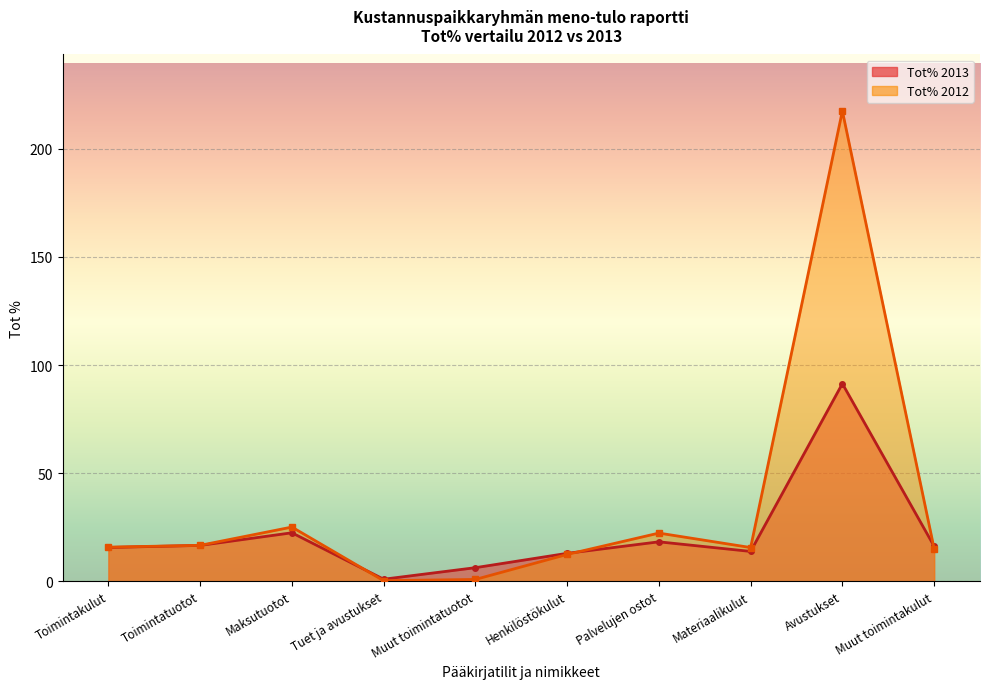

Which series ends up on top after the final intersection of Tot% 2013 and Tot% 2012?

Tot% 2013